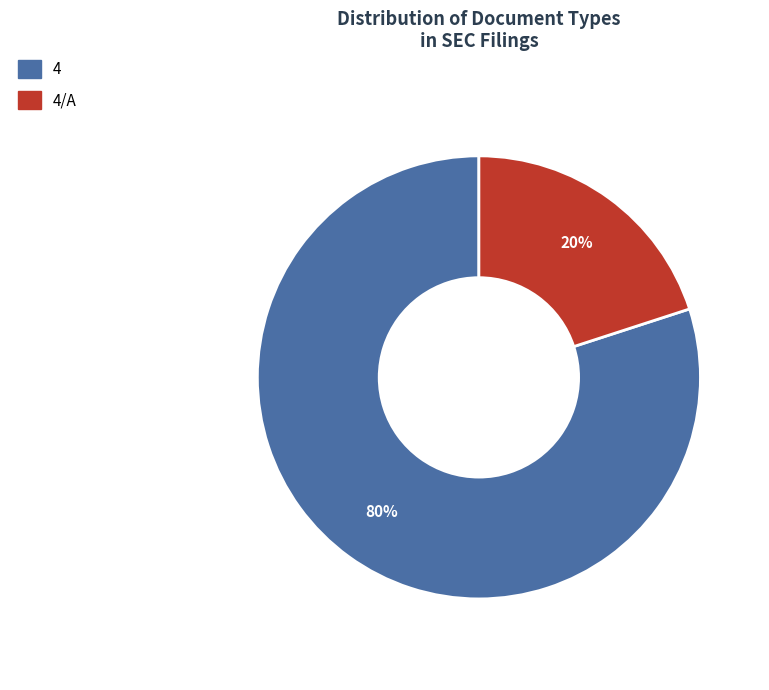

Does any single category account for the majority?

Yes